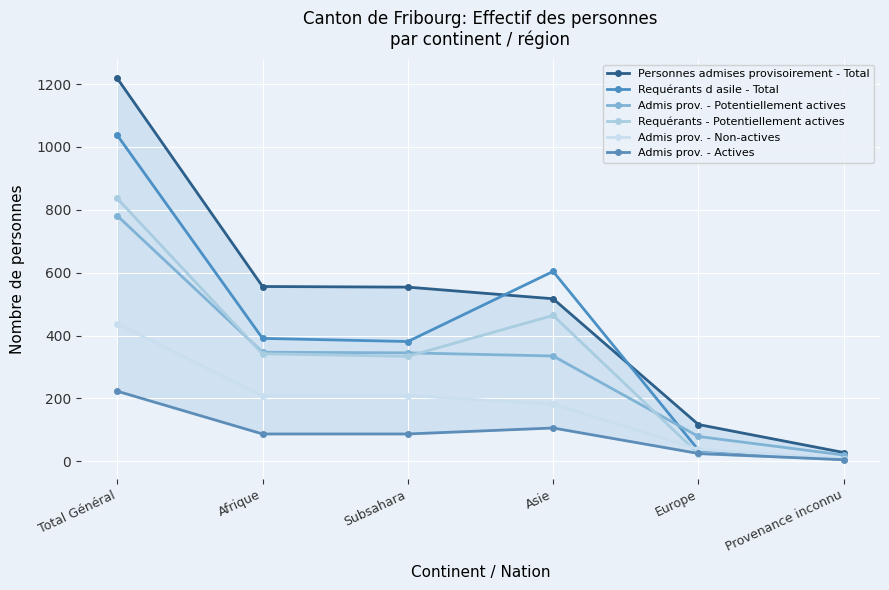

How many data points in Admis prov. - Potentiellement actives are above 345?

2